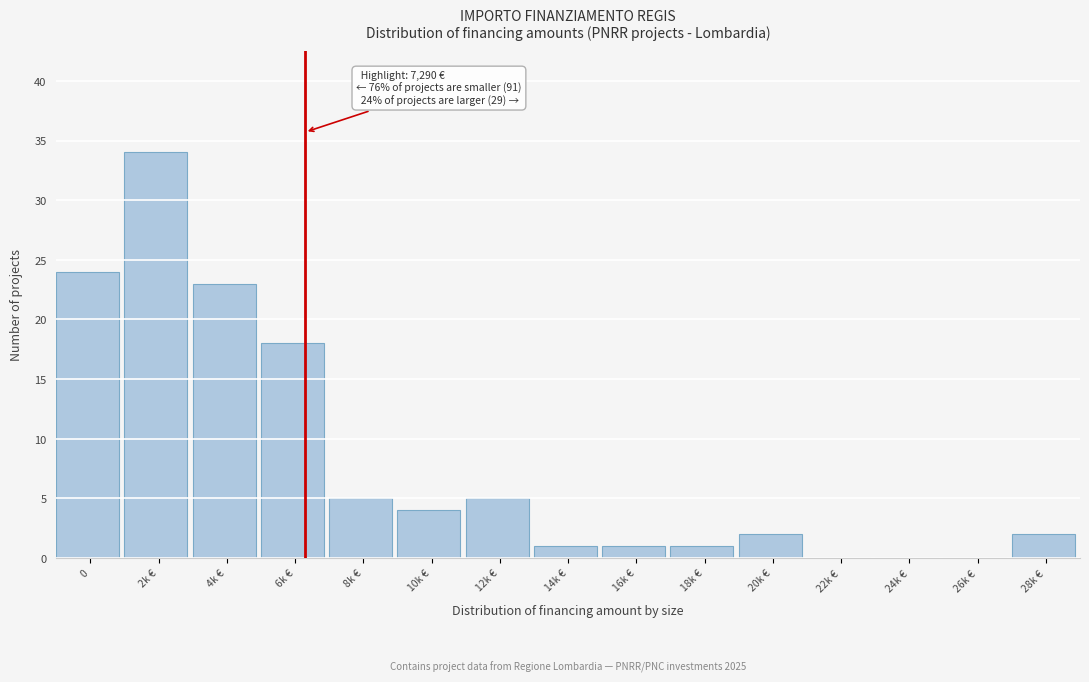

Reading right to left, transcribe all the data shown in this chart.

28k €=2	26k €=0	24k €=0	22k €=0	20k €=2	18k €=1	16k €=1	14k €=1	12k €=5	10k €=4	8k €=5	6k €=18	4k €=23	2k €=34	0=24